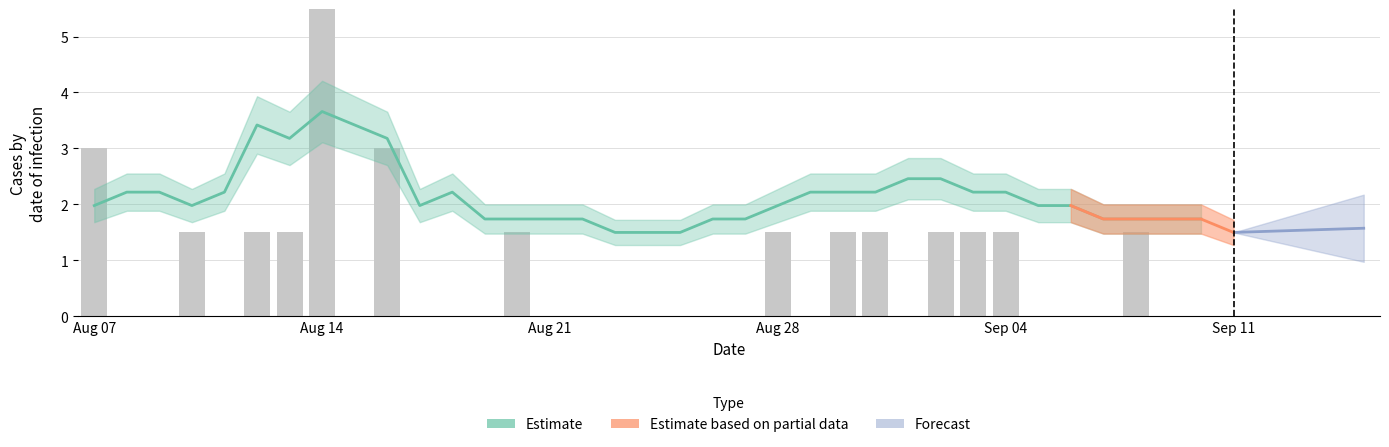

What is the sum of the values at 2020-09-08 and 2020-08-10?

2